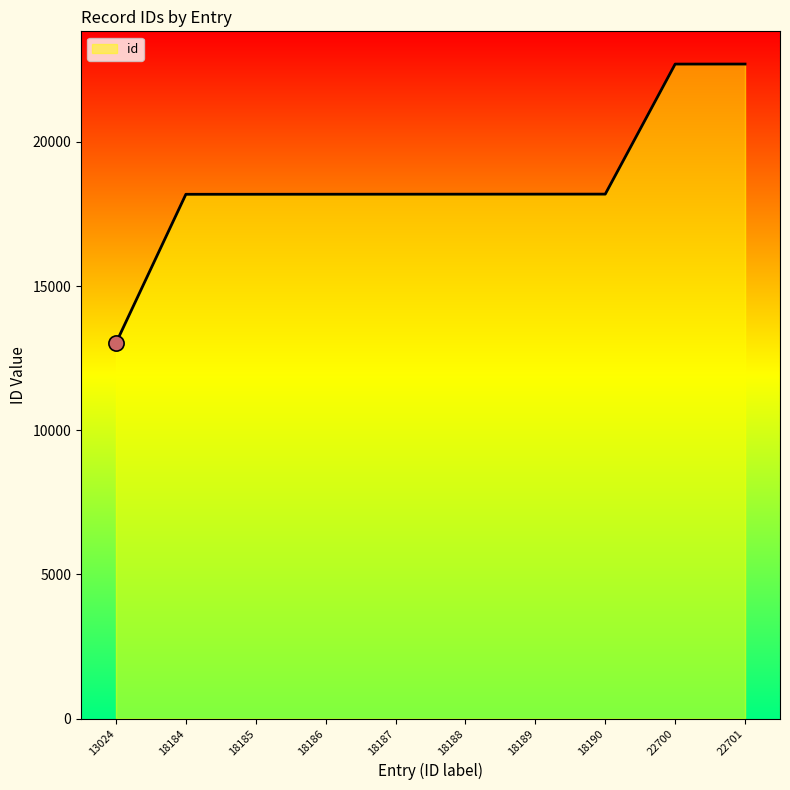

What is the ratio of the value at 22700 to the value at 18187?

1.2